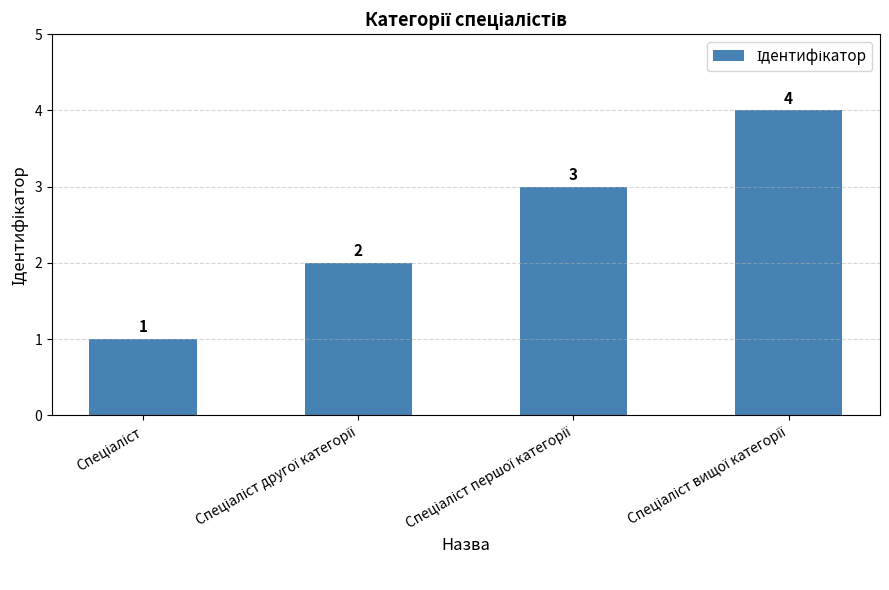

What is the greatest value displayed?

4